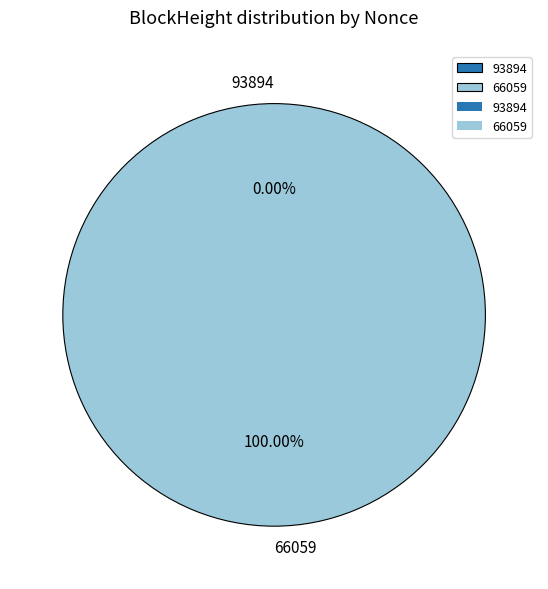

To the nearest percent, what percentage of the pie is 66059?

100%